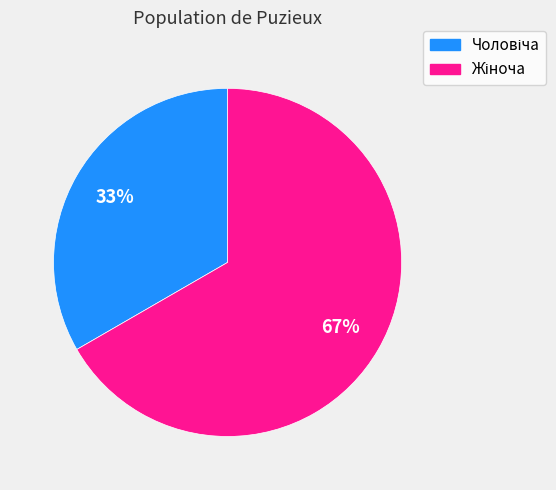

Is there a majority slice in this chart?

Yes